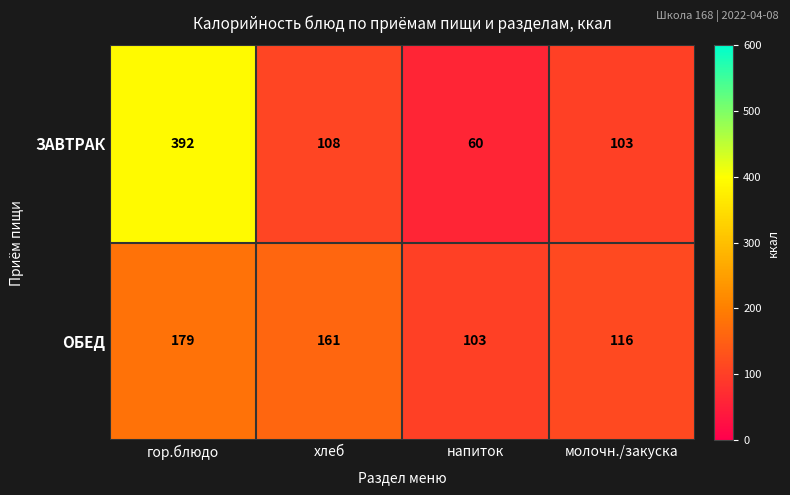

Which series has the largest range (max minus min)?

ЗАВТРАК